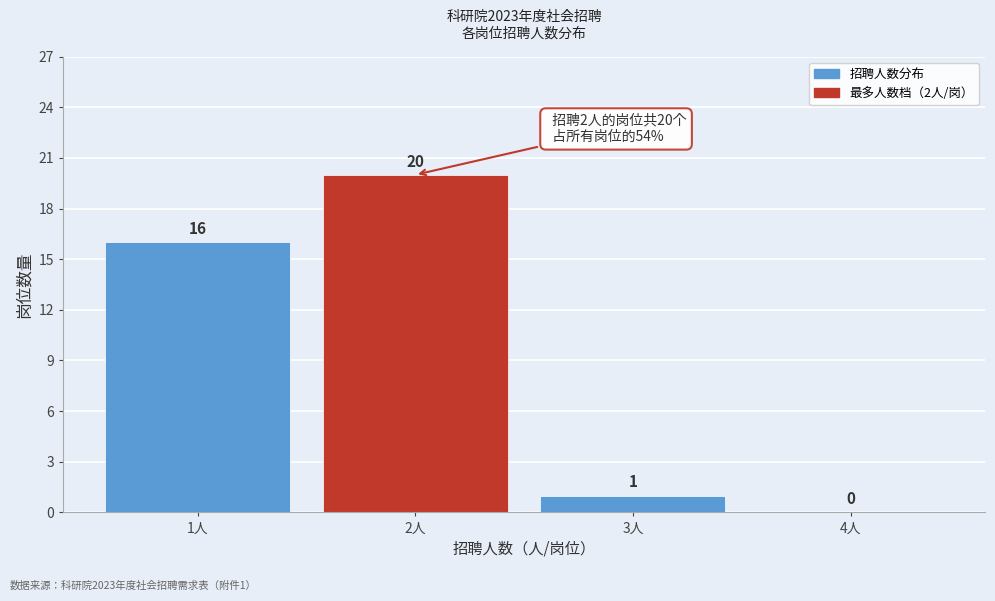

Reading left to right, transcribe all the data shown in this chart.

1人=16	2人=20	3人=1	4人=0